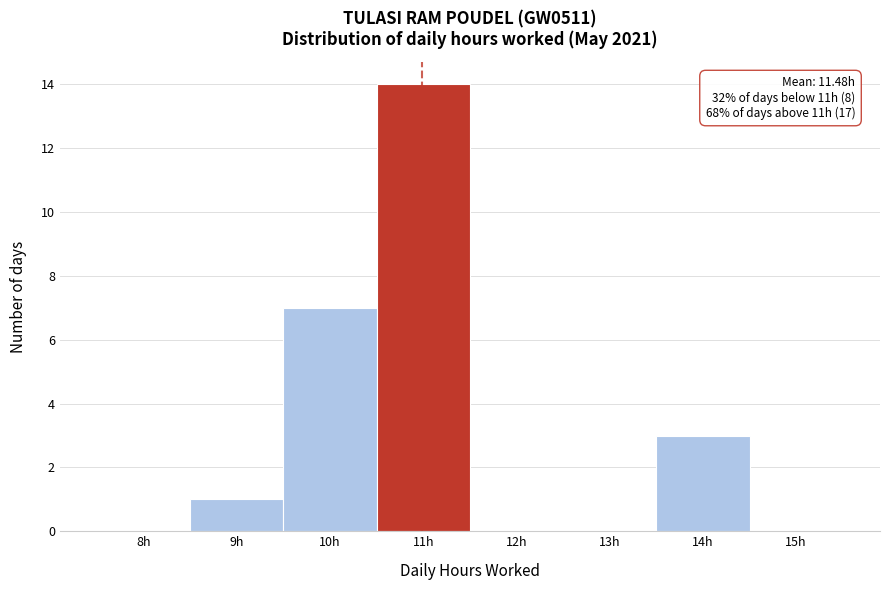

Reading left to right, what are all the values shown in this chart?

8h=0	9h=1	10h=7	11h=14	12h=0	13h=0	14h=3	15h=0